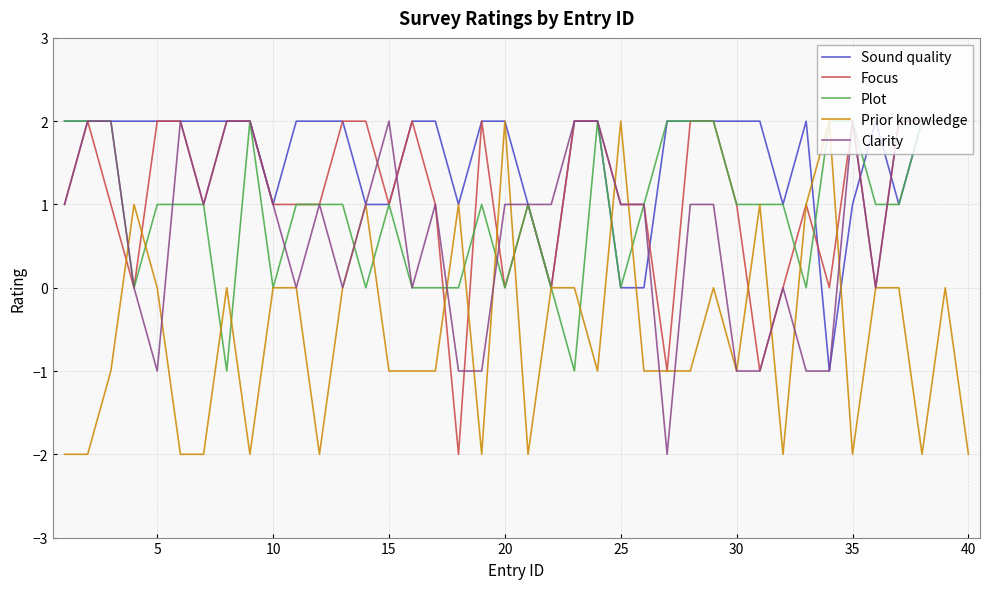

Which series has the largest total across all categories?

Sound quality